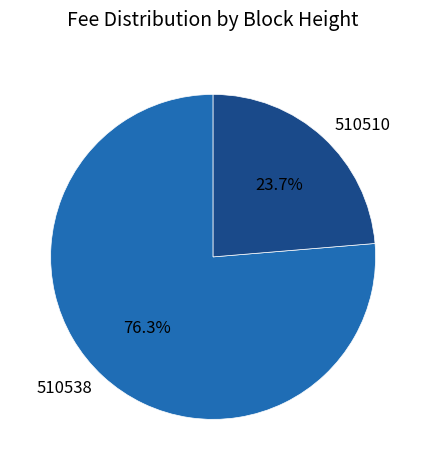

Is there a majority slice in this chart?

Yes